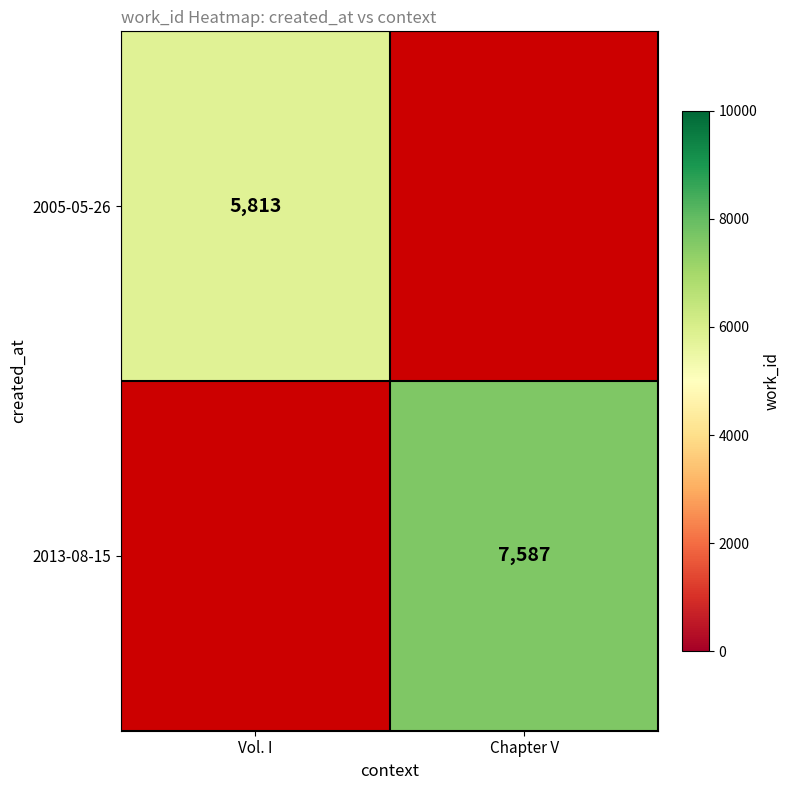

The value of 2005-05-26 at Vol. I is 5813. True or false?

True